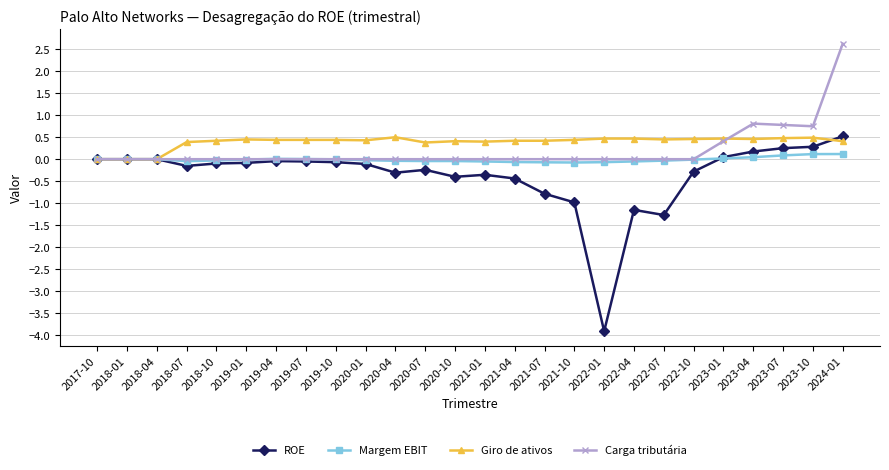

How many data points does each series have?

26